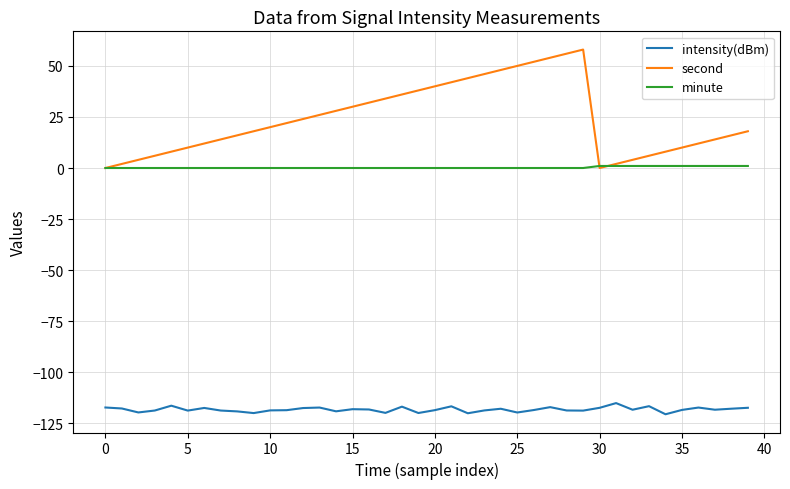

What is the maximum value shown in the chart?

58.0